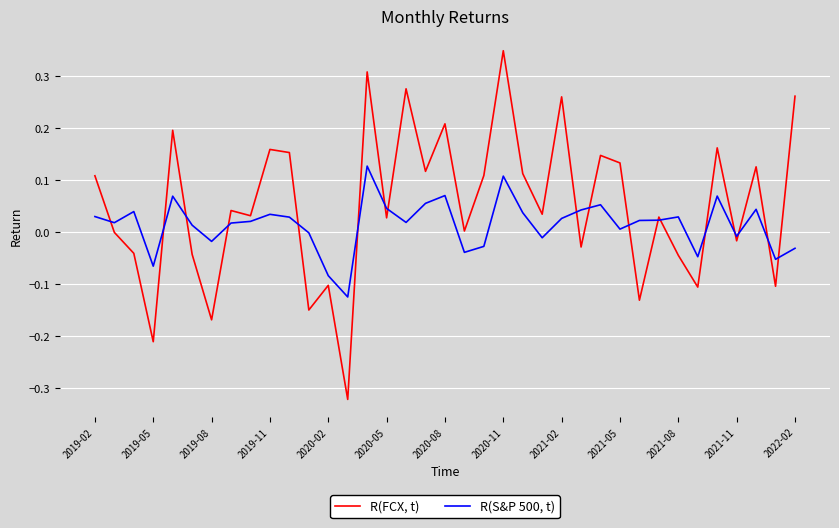

List the series in order of their peak value, lowest first.

R(S&P 500, t), R(FCX, t)